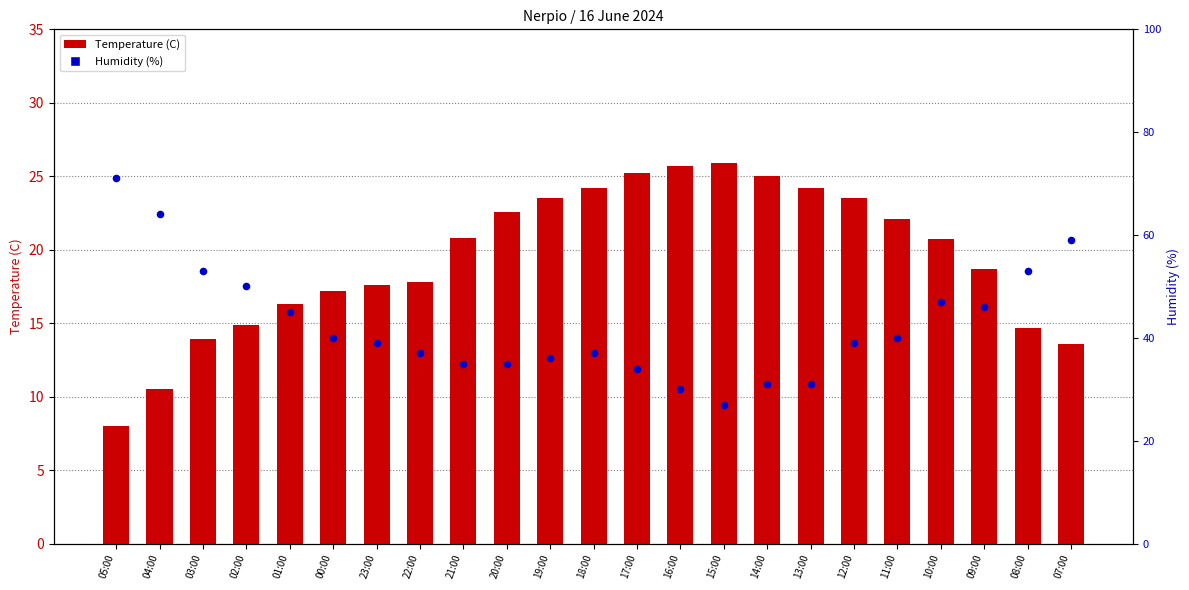

Which series reaches the minimum Y coordinate?

Temperature (C)